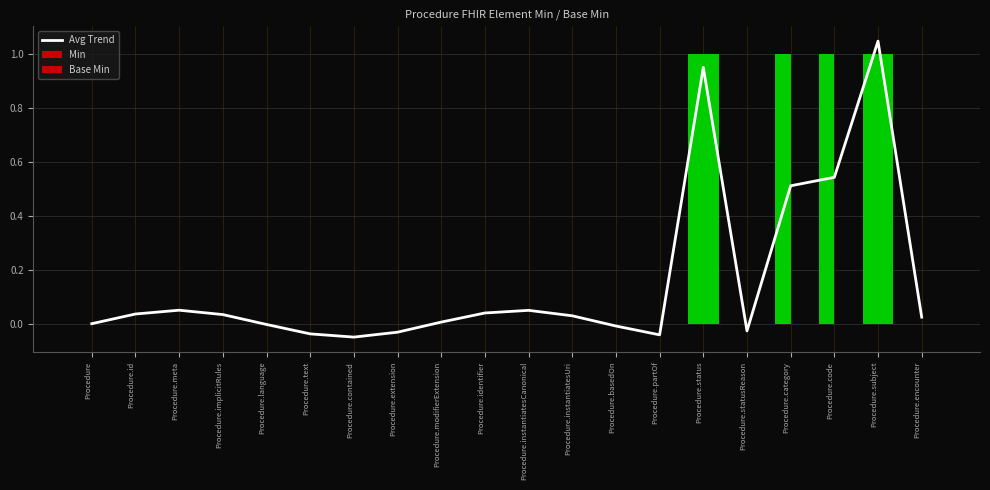

Reading right to left, transcribe all the data shown in this chart.

Avg Trend: 0.0	1.0	0.5	0.5	-0.0	1.0	-0.0	-0.0	0.0	0.0	0.0	0.0	-0.0	-0.0	-0.0	-0.0	0.0	0.0	0.0	0.0
Min: 0.0	1.0	1.0	1.0	0.0	1.0	0.0	0.0	0.0	0.0	0.0	0.0	0.0	0.0	0.0	0.0	0.0	0.0	0.0	0.0
Base Min: 0.0	1.0	0.0	0.0	0.0	1.0	0.0	0.0	0.0	0.0	0.0	0.0	0.0	0.0	0.0	0.0	0.0	0.0	0.0	0.0